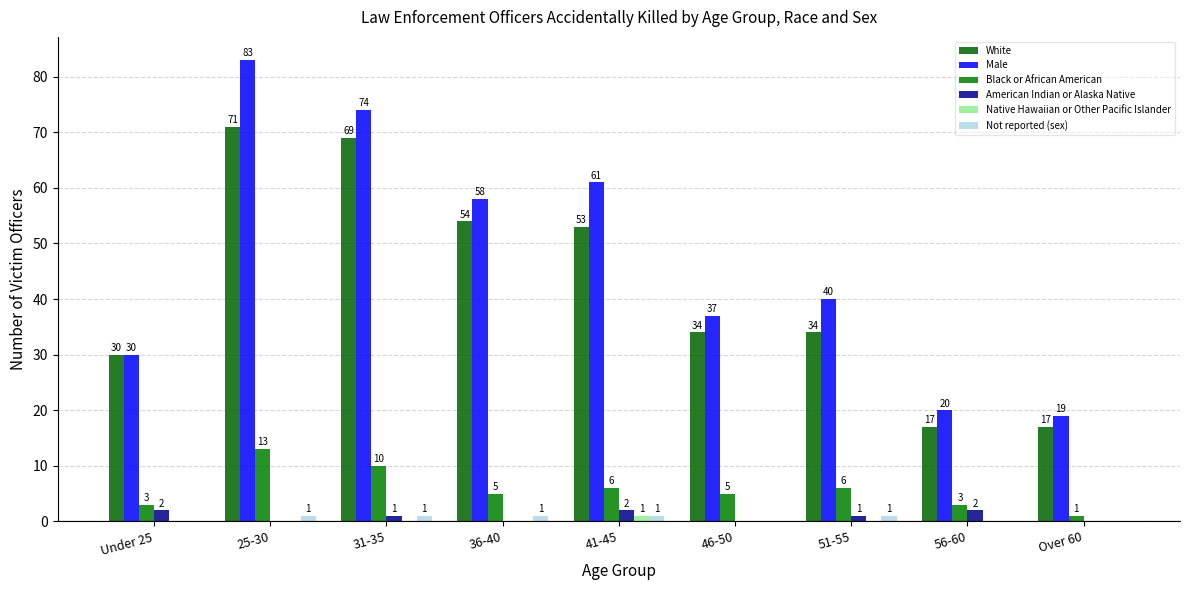

How many groups of bars are there?

9